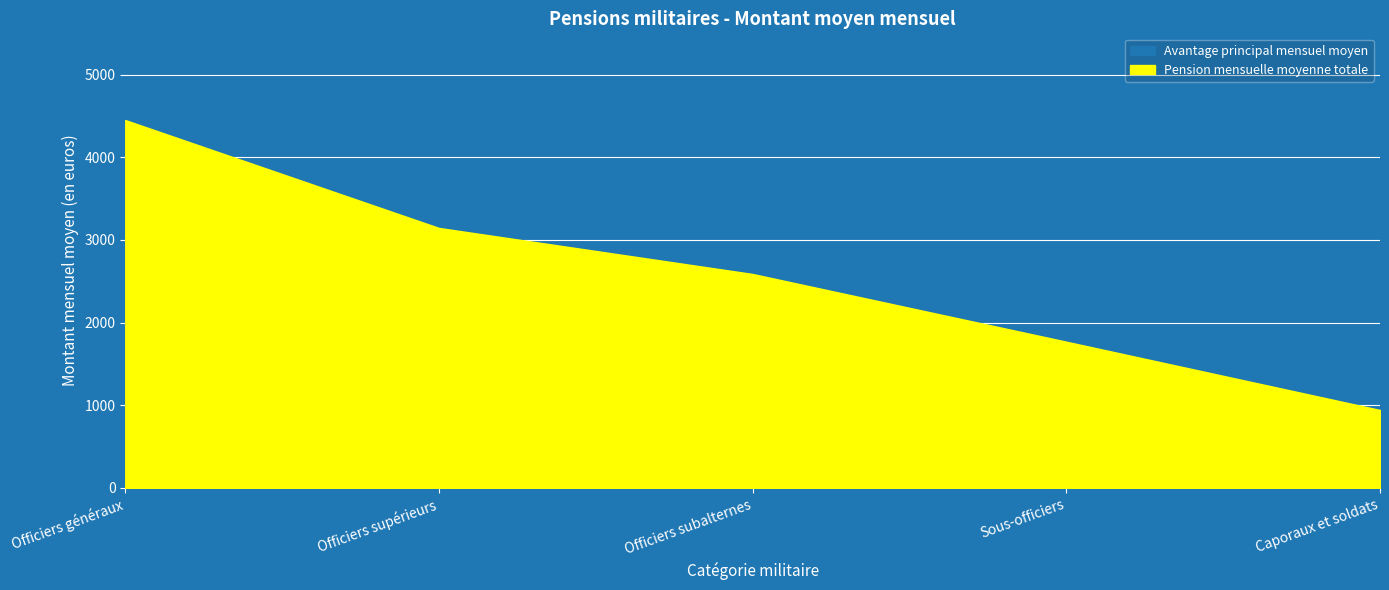

What position from the right is Officiers généraux?

5